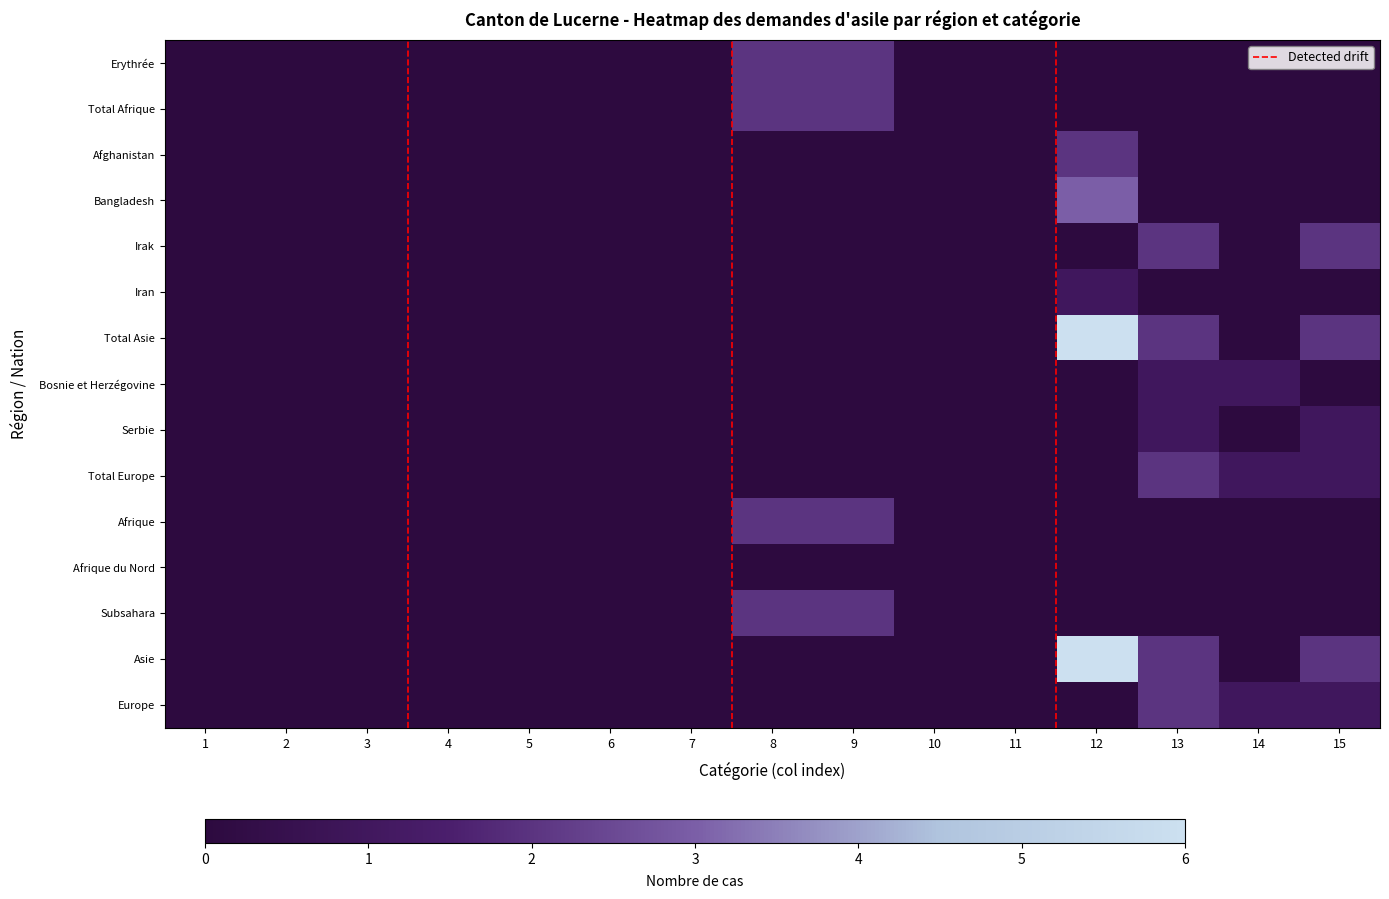

At which category is the sum across all series the highest?

12